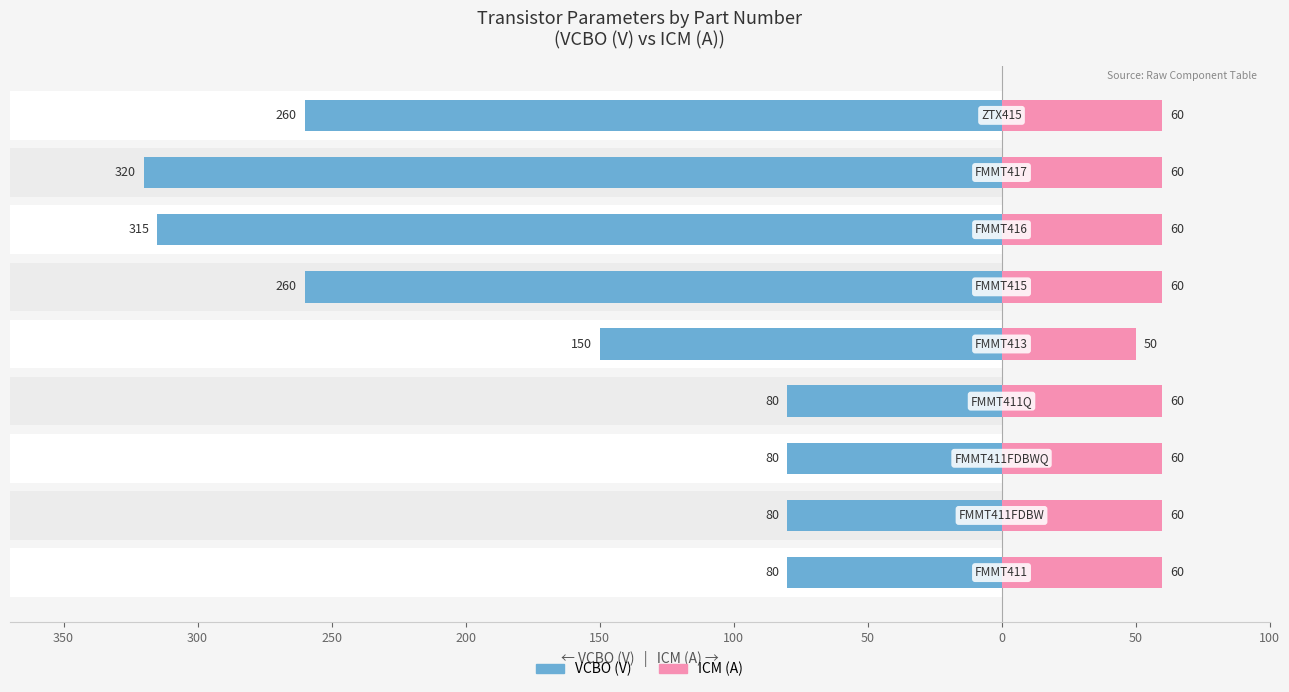

Are the bars horizontal?

Yes